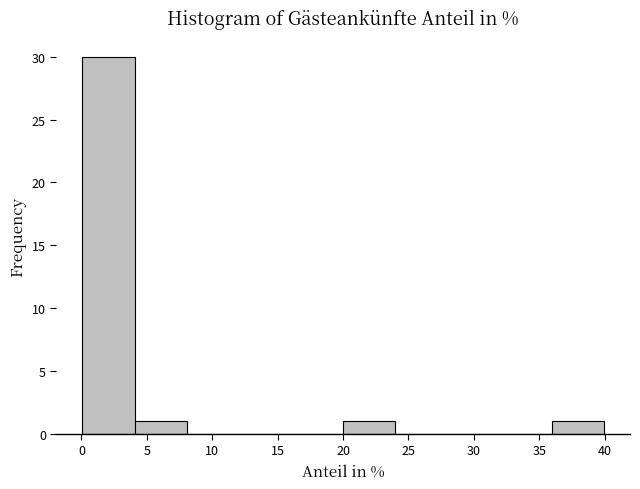

Reading left to right, transcribe this chart: for each bar, give the range it covers on the x-axis and its height. Neither the bar edges nor the heights are printed on the chart, so give them approximately, as read against the axes.

0 to 4: 30
4 to 8: 1
8 to 12: 0
12 to 16: 0
16 to 20: 0
20 to 24: 1
24 to 28: 0
28 to 32: 0
32 to 36: 0
36 to 40: 1